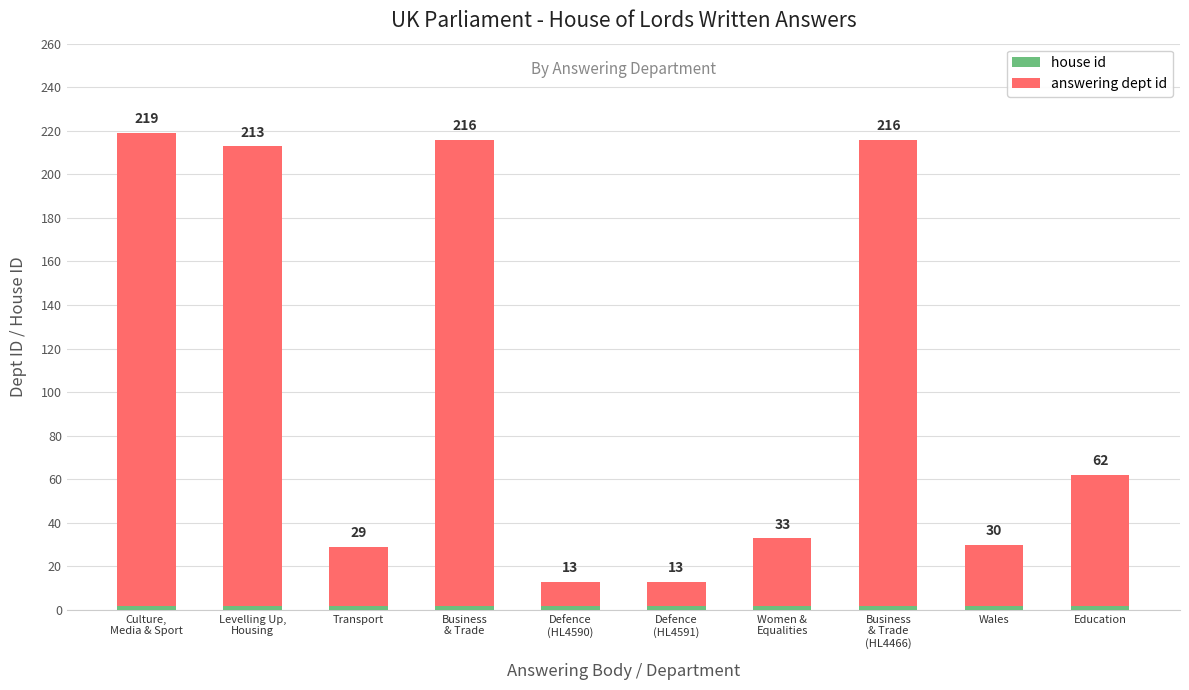

What is the total value across all series at Business
& Trade
(HL4466)?

216